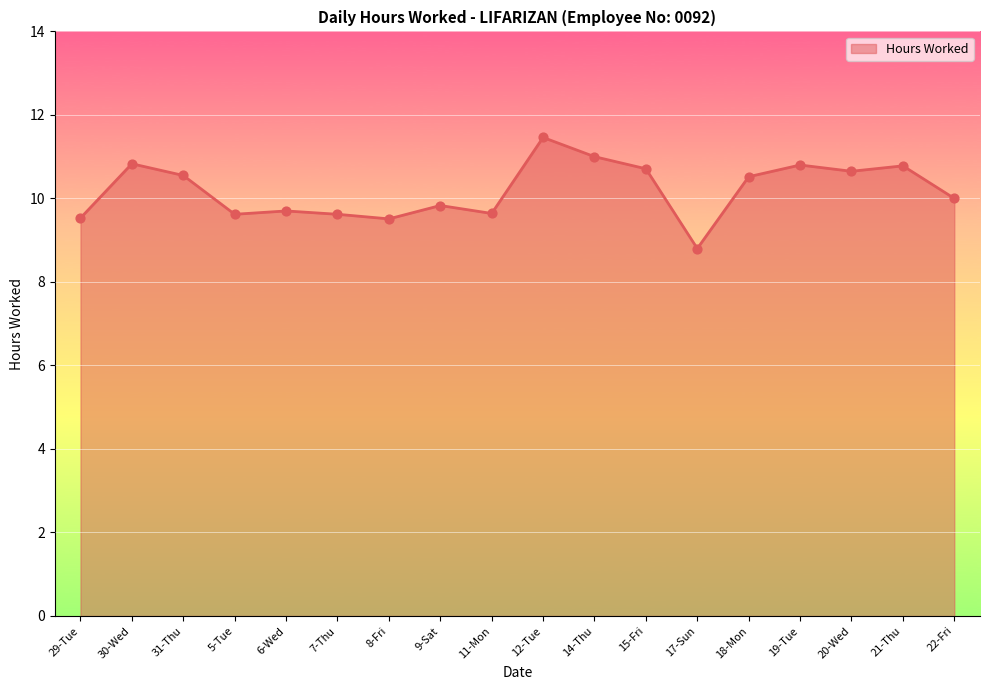

What is the change in value from 5-Tue to 18-Mon?

+0.9